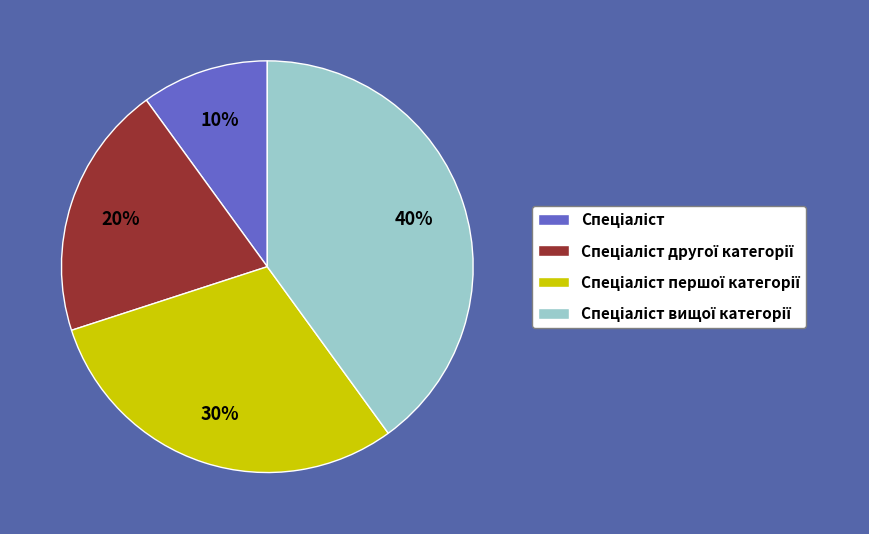

To the nearest percent, what is the difference between the largest and smallest slice percentages?

30%